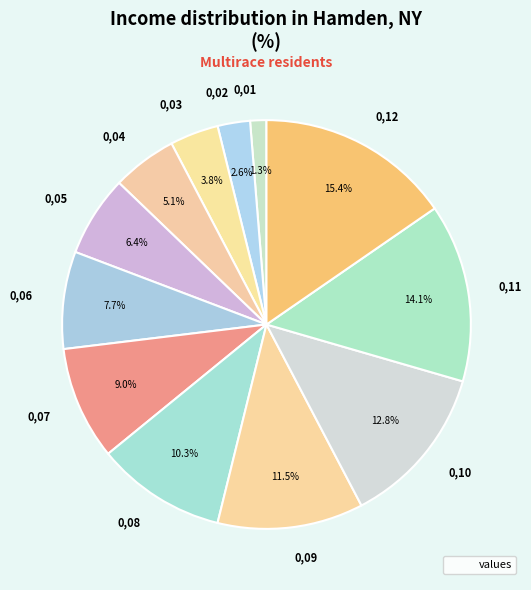

The 0,04 slice represents 5% of the pie. True or false?

True